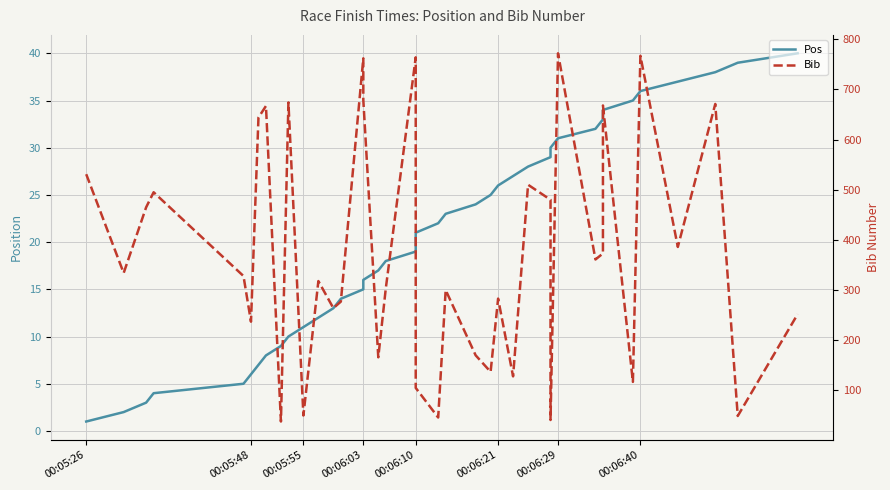

How many lines are shown in the chart?

2